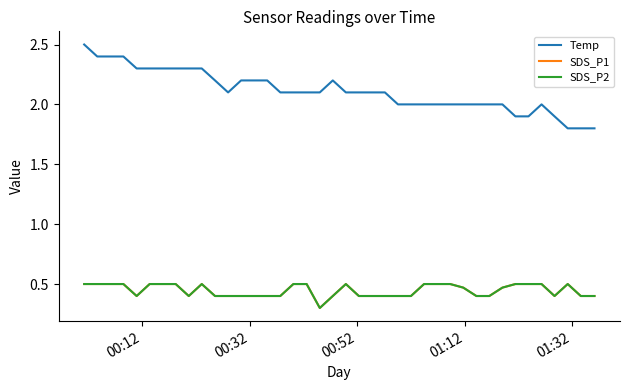

Which series has the widest spread of values?

Temp